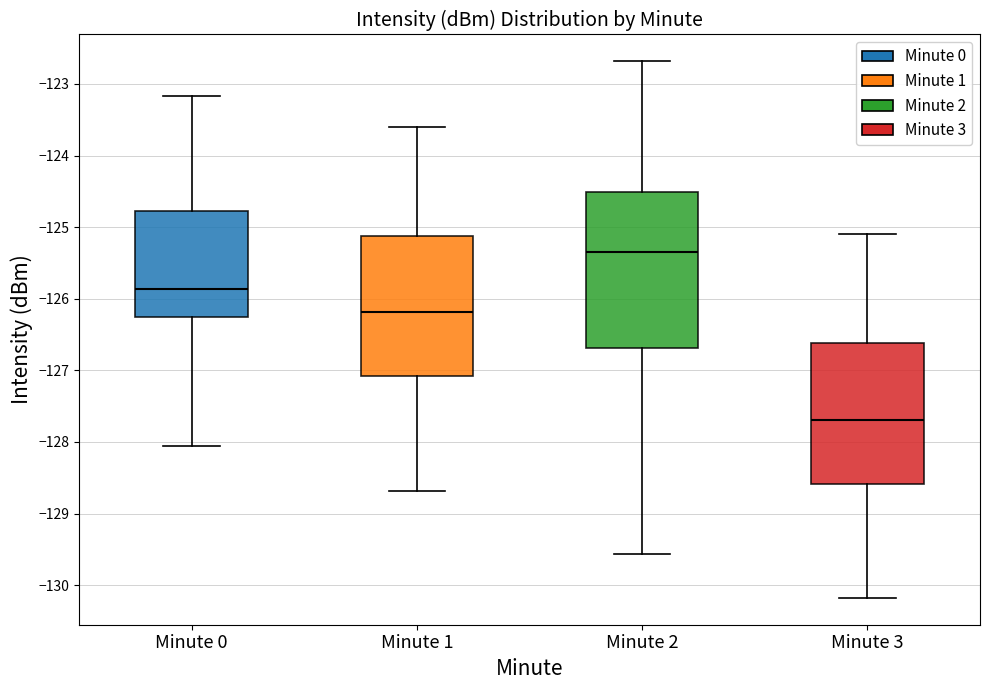

Reading left to right, transcribe this box plot: for each box, give where its median line is, the range the box spans, and where its two whiskers end, as read against the y-axis. The values are not printed on the chart, so give them approximately, as read against the axis.

Minute 0: median -125.9, box -126.3 to -124.8, whiskers -128.1 to -123.2
Minute 1: median -126.2, box -127.1 to -125.1, whiskers -128.7 to -123.6
Minute 2: median -125.4, box -126.7 to -124.5, whiskers -129.6 to -122.7
Minute 3: median -127.7, box -128.6 to -126.6, whiskers -130.2 to -125.1